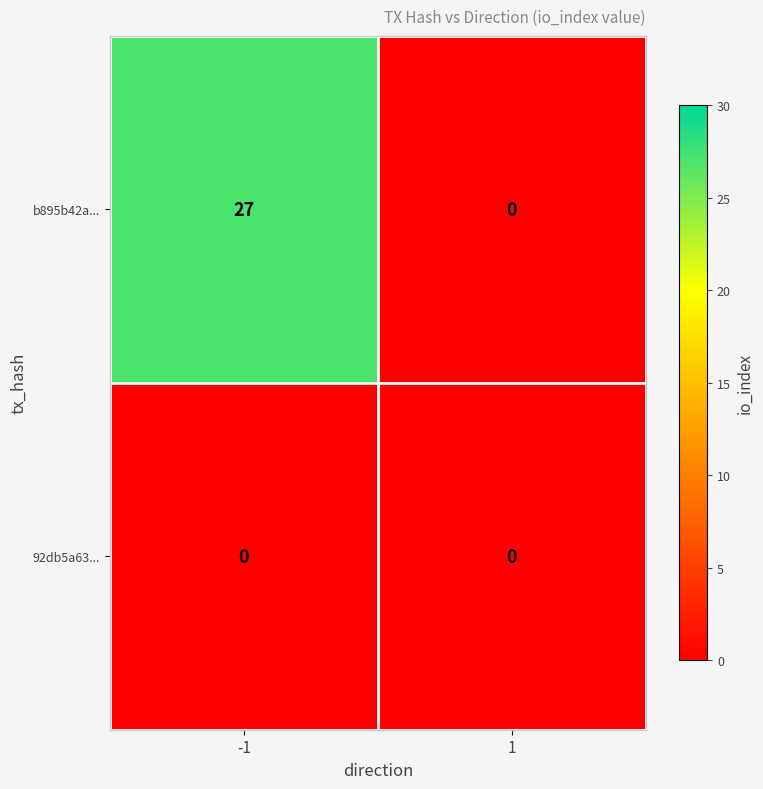

At how many categories does at least one series exceed 12?

1